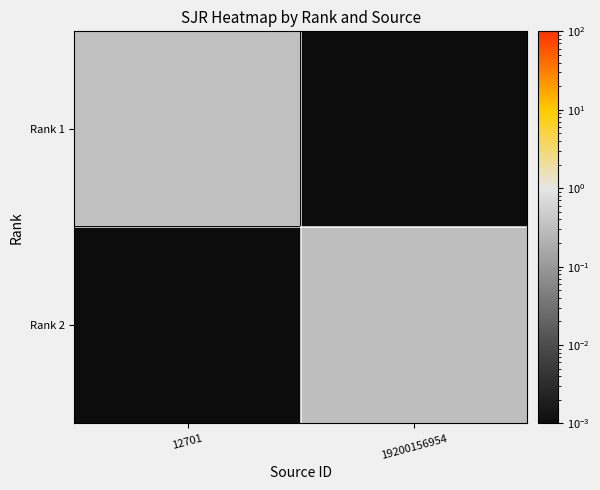

At how many categories does at least one series exceed 0?

2